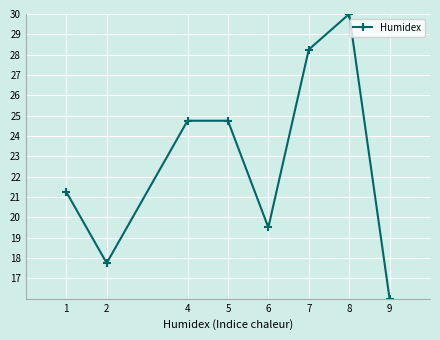

At which category does the data reach its first local valley?

2